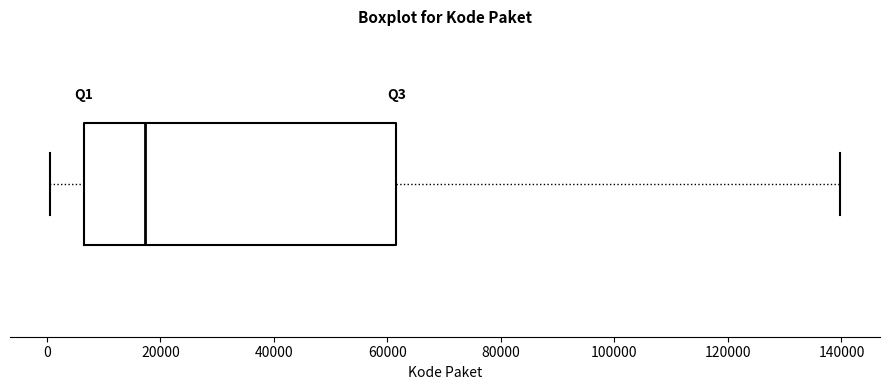

Transcribe this box plot: give where the median line is, the range the box spans, and where the two whiskers end, as read against the x-axis. The values are not printed on the chart, so give them approximately, as read against the axis.

median 18000, box 6000 to 62000, whiskers 0 to 140000